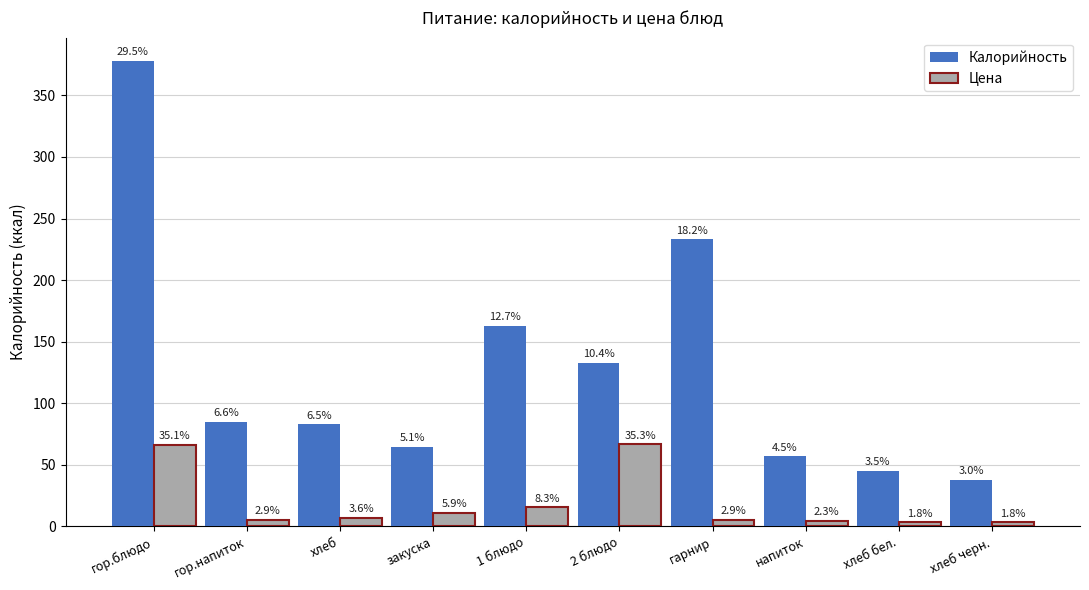

How many bars are there in each group?

2